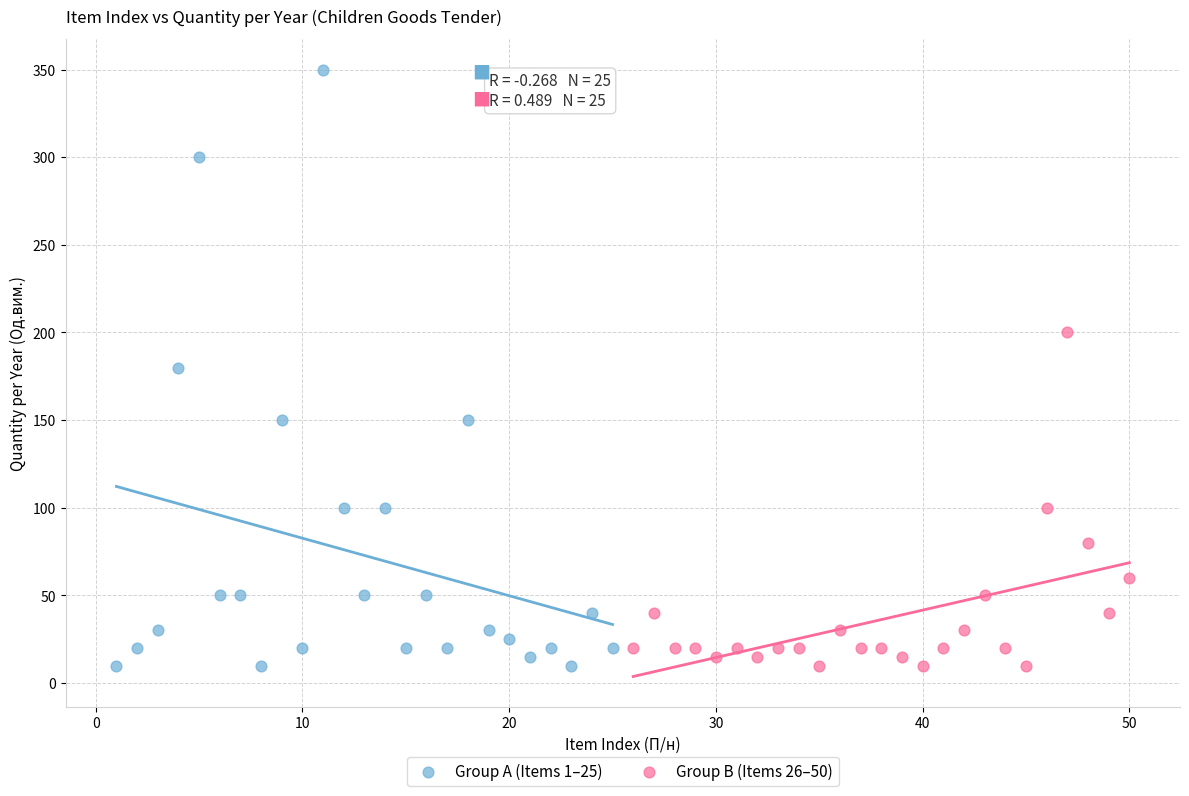

Which series has the widest spread of Y values?

Group A (Items 1–25)